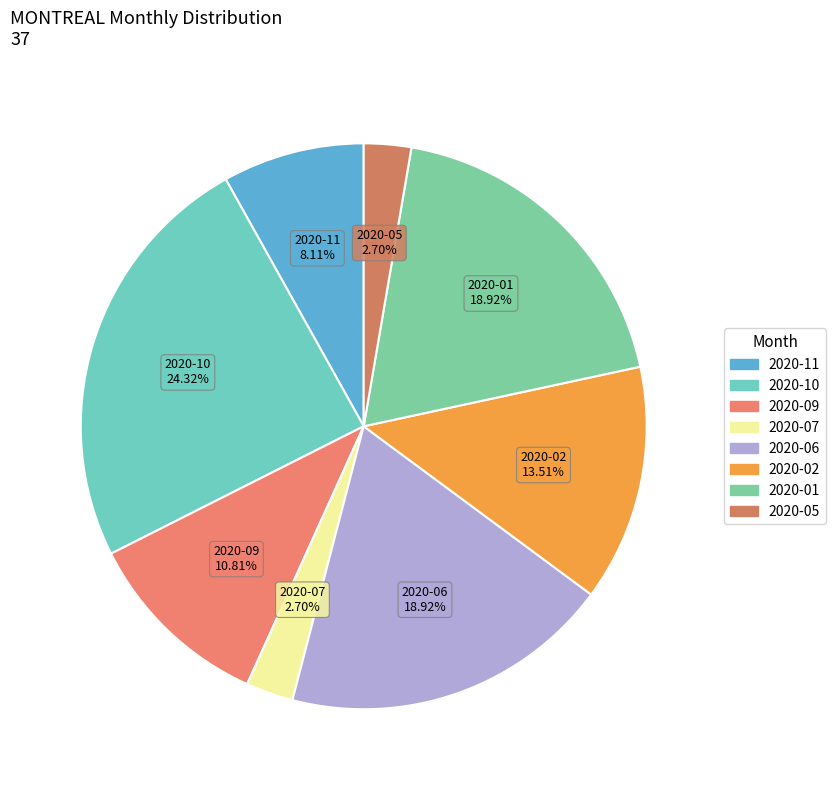

Does 2020-09 account for over 50% of the chart?

No